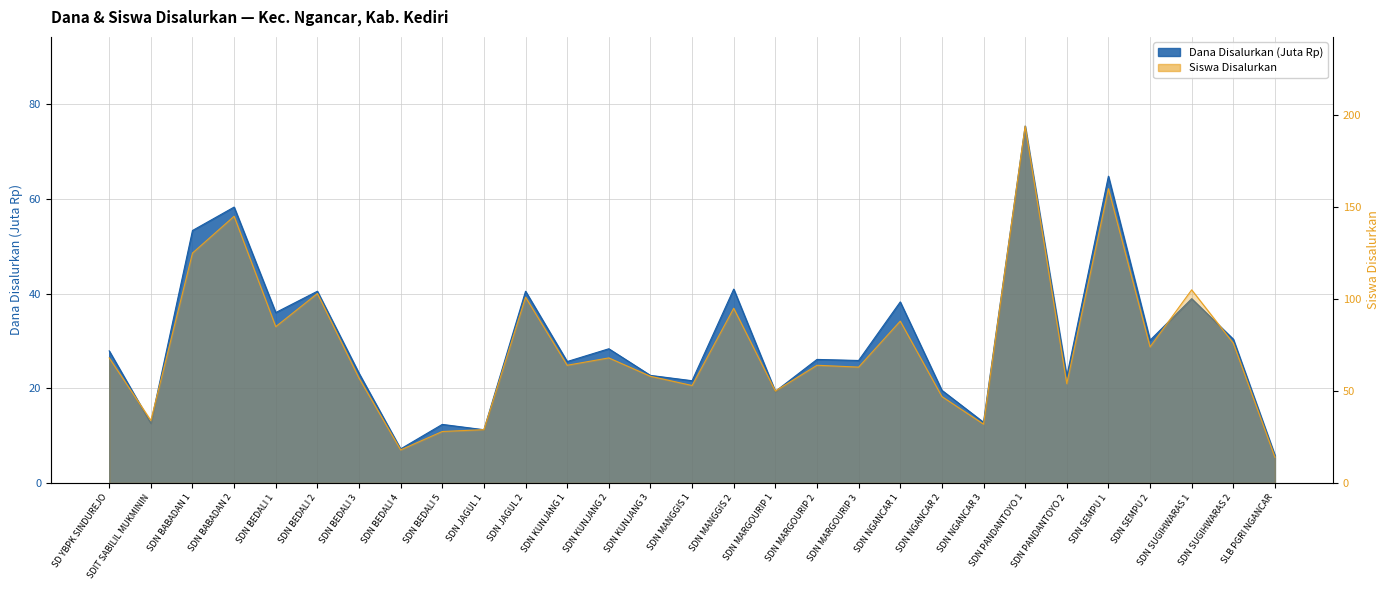

Reading left to right, extract all data points from this chart.

Dana Disalurkan: SD YBPK SINDUREJO=27.9	SDIT SABILIL MUKMININ=12.6	SDN BABADAN 1=53.3	SDN BABADAN 2=58.3	SDN BEDALI 1=36.0	SDN BEDALI 2=40.5	SDN BEDALI 3=23.2	SDN BEDALI 4=7.2	SDN BEDALI 5=12.4	SDN JAGUL 1=11.2	SDN JAGUL 2=40.5	SDN KUNJANG 1=25.6	SDN KUNJANG 2=28.4	SDN KUNJANG 3=22.7	SDN MANGGIS 1=21.6	SDN MANGGIS 2=41.0	SDN MARGOURIP 1=19.4	SDN MARGOURIP 2=26.1	SDN MARGOURIP 3=25.9	SDN NGANCAR 1=38.2	SDN NGANCAR 2=19.6	SDN NGANCAR 3=12.8	SDN PANDANTOYO 1=75.4	SDN PANDANTOYO 2=22.5	SDN SEMPU 1=64.8	SDN SEMPU 2=30.1	SDN SUGIHWARAS 1=38.9	SDN SUGIHWARAS 2=30.4	SLB PGRI NGANCAR=5.8
Siswa Disalurkan: SD YBPK SINDUREJO=68.0	SDIT SABILIL MUKMININ=34.0	SDN BABADAN 1=125.0	SDN BABADAN 2=145.0	SDN BEDALI 1=85.0	SDN BEDALI 2=103.0	SDN BEDALI 3=57.0	SDN BEDALI 4=18.0	SDN BEDALI 5=28.0	SDN JAGUL 1=29.0	SDN JAGUL 2=101.0	SDN KUNJANG 1=64.0	SDN KUNJANG 2=68.0	SDN KUNJANG 3=58.0	SDN MANGGIS 1=53.0	SDN MANGGIS 2=95.0	SDN MARGOURIP 1=50.0	SDN MARGOURIP 2=64.0	SDN MARGOURIP 3=63.0	SDN NGANCAR 1=88.0	SDN NGANCAR 2=47.0	SDN NGANCAR 3=32.0	SDN PANDANTOYO 1=194.0	SDN PANDANTOYO 2=54.0	SDN SEMPU 1=160.0	SDN SEMPU 2=74.0	SDN SUGIHWARAS 1=105.0	SDN SUGIHWARAS 2=76.0	SLB PGRI NGANCAR=14.0